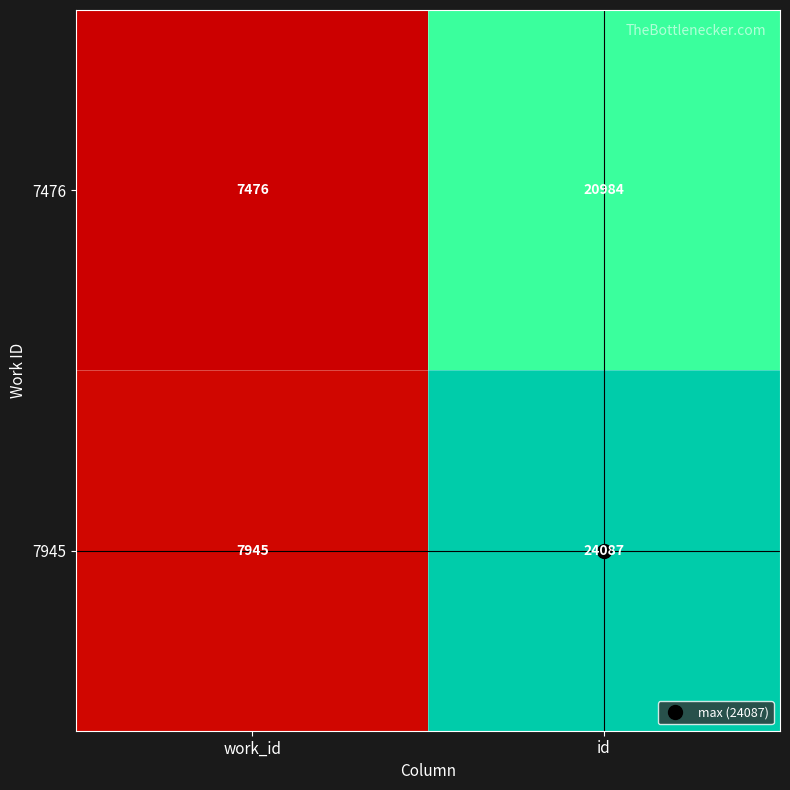

What is the maximum value shown in the chart?

24087